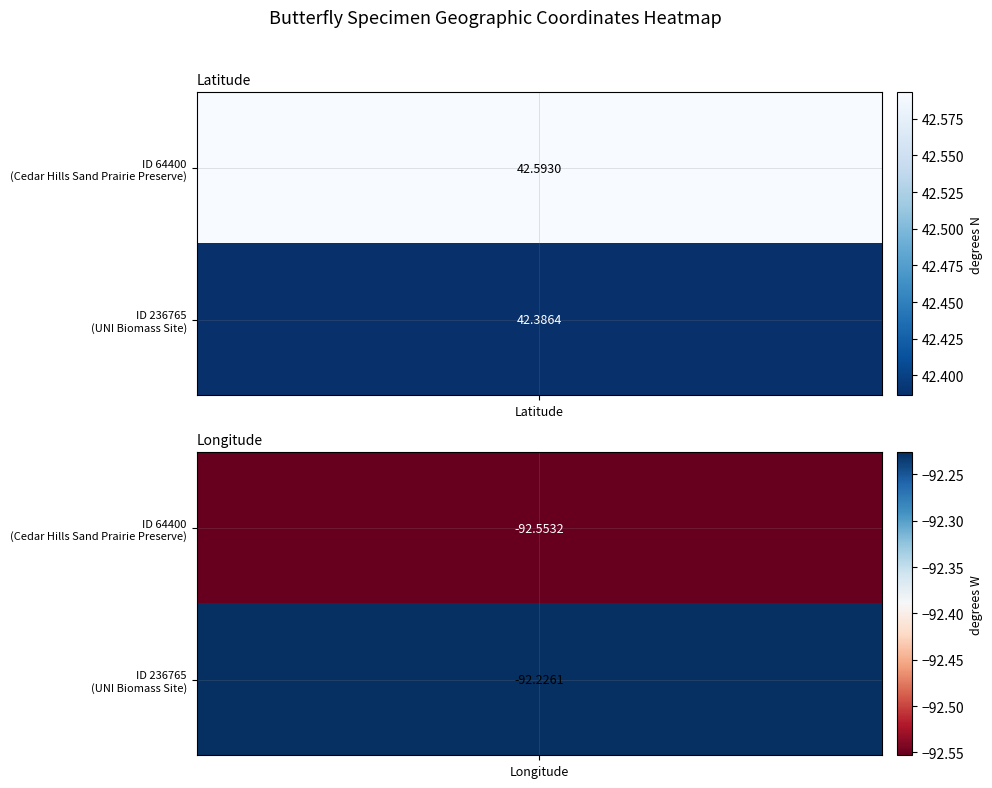

What is the difference between the maximum and minimum values in the 236765 series?

134.6